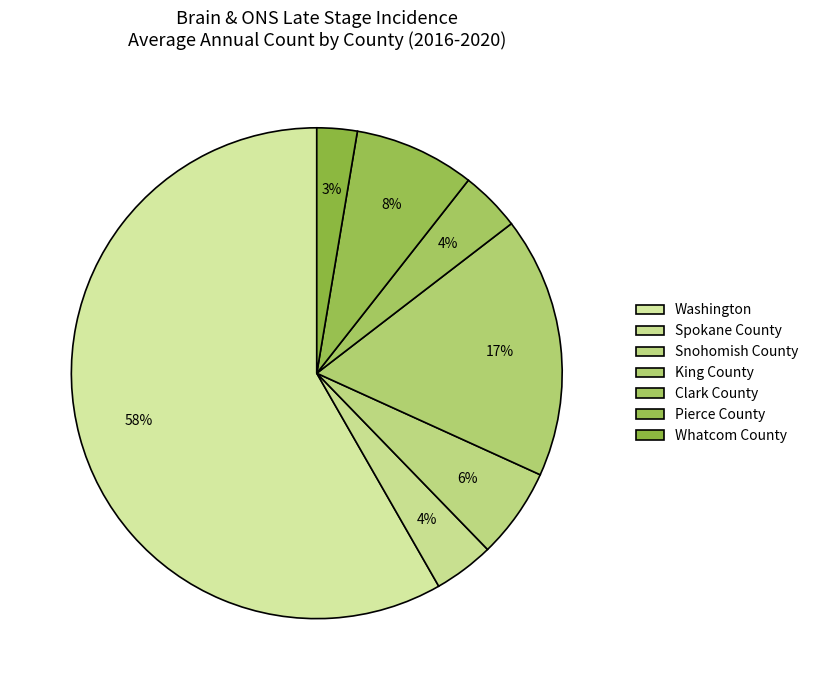

How many segments does this pie chart have?

7